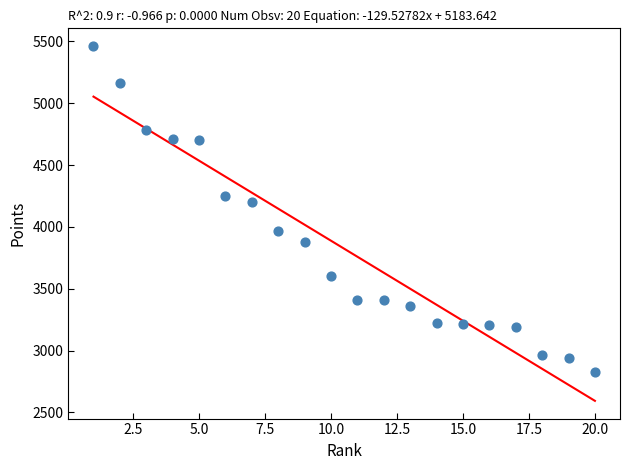

What Y value in the scatter plot is closest to 4145?

4199